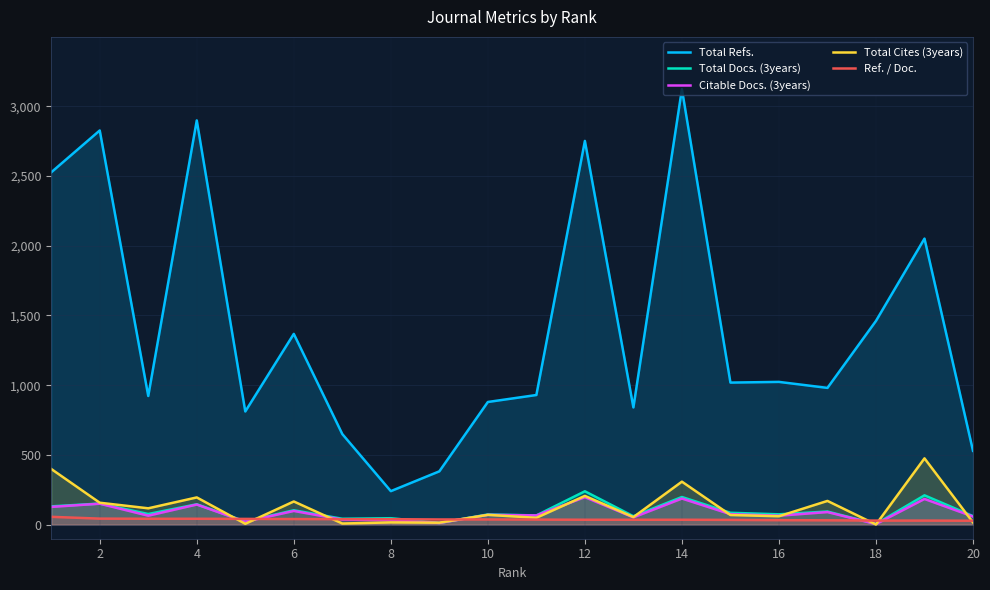

Read the Citable Docs. (3years) value at 10, to the nearest 10.

70